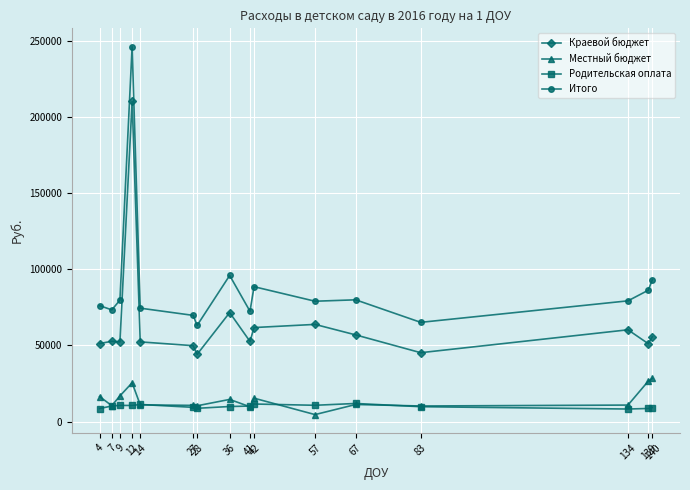

What is the maximum value shown in the chart?

246479.9